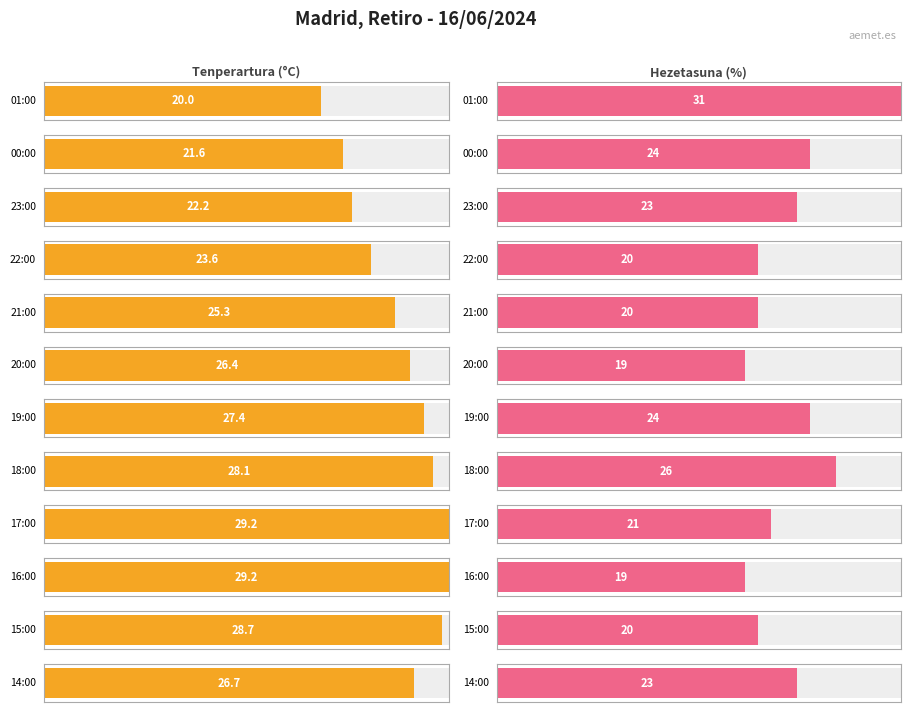

At which label does Hezetasuna (%) reach its minimum?

20:00